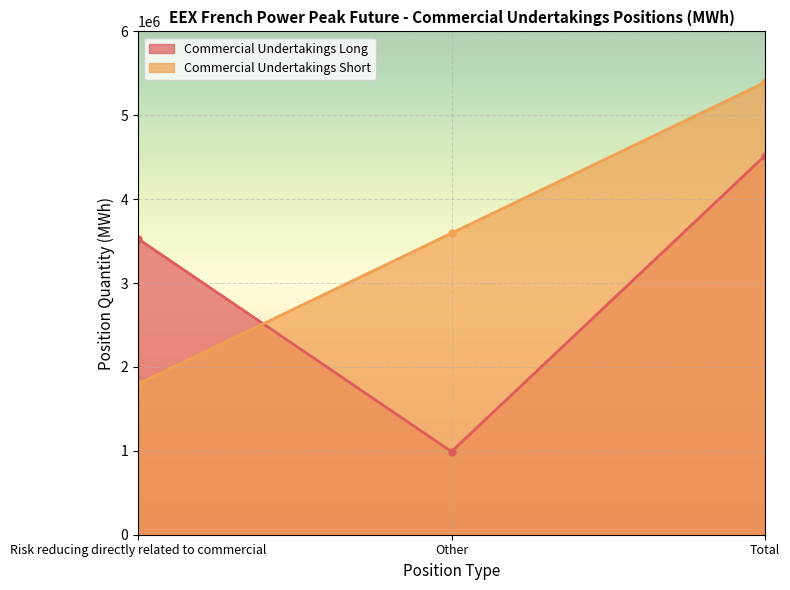

True or false: Commercial Undertakings Short has a value of 1044099 at Risk reducing directly related to commercial.

False